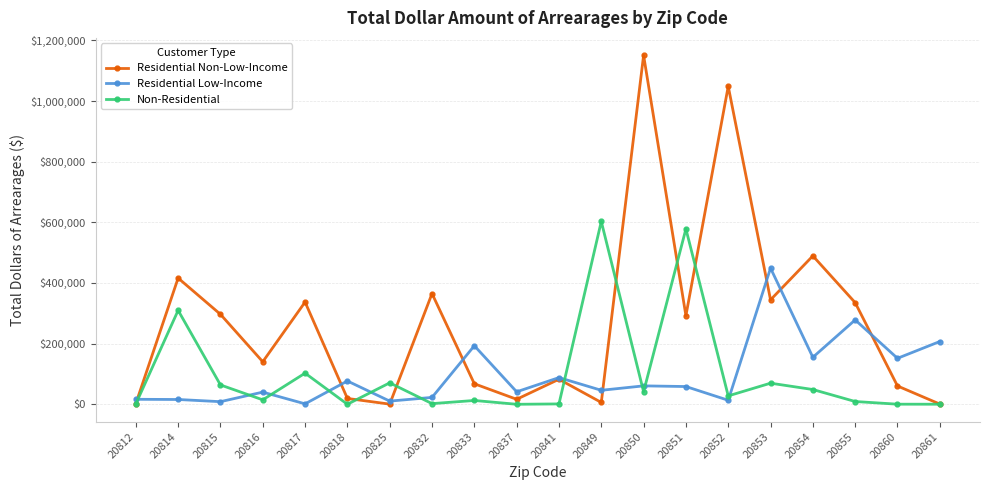

Count the number of data series in this chart.

3